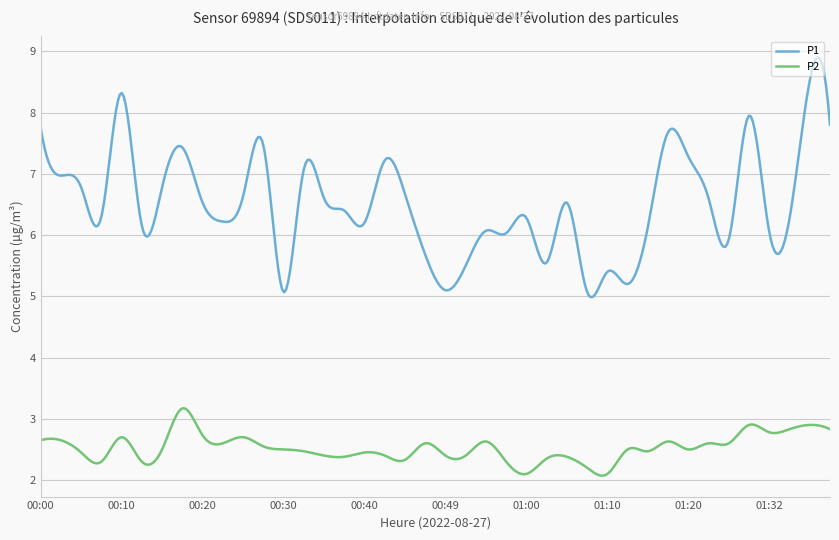

Which series has the largest total across all categories?

P1